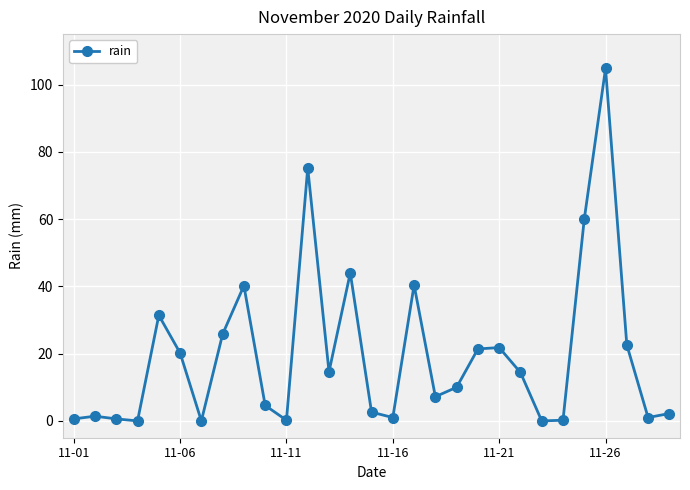

What is the value of the 15th point from the left?

2.6